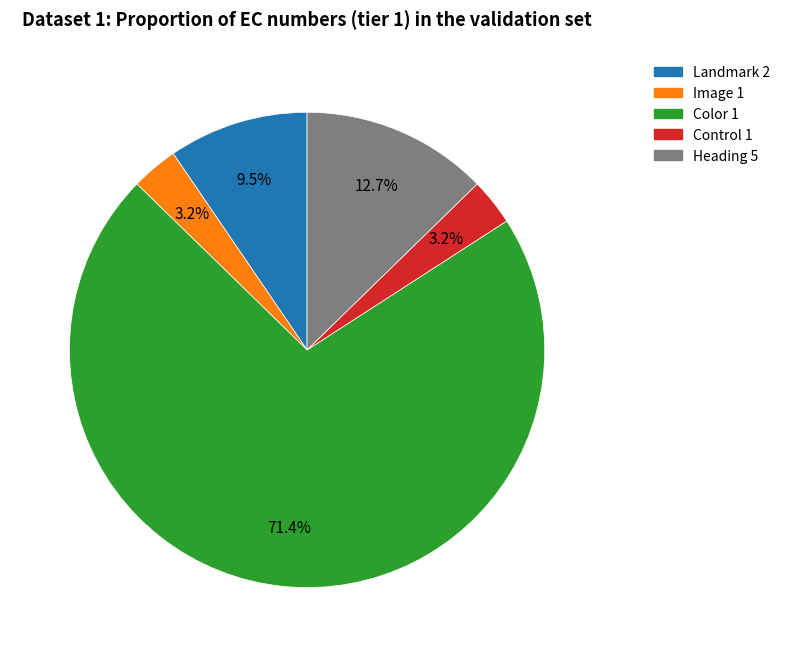

To the nearest percent, what is the combined percentage of Landmark 2 and Heading 5?

22%